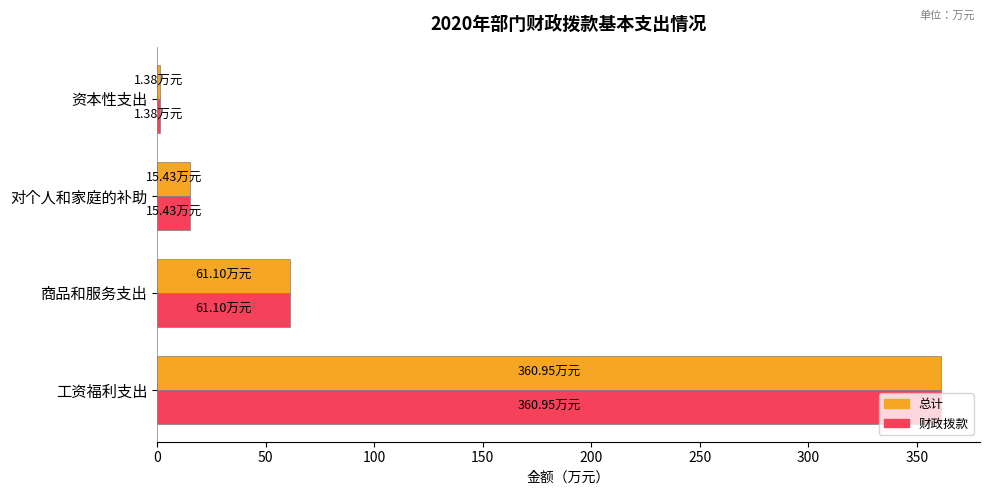

Which category has the highest value across all series?

工资福利支出